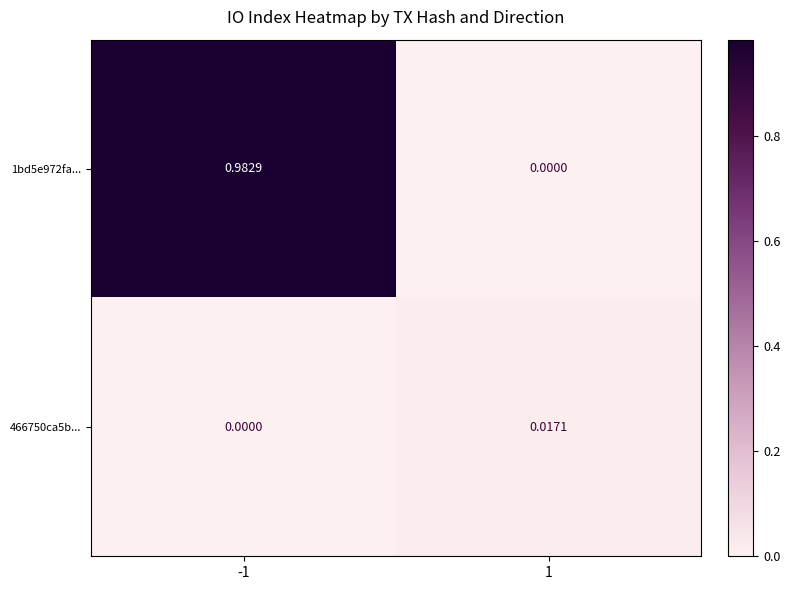

Which series has the largest range (max minus min)?

1bd5e972fa...